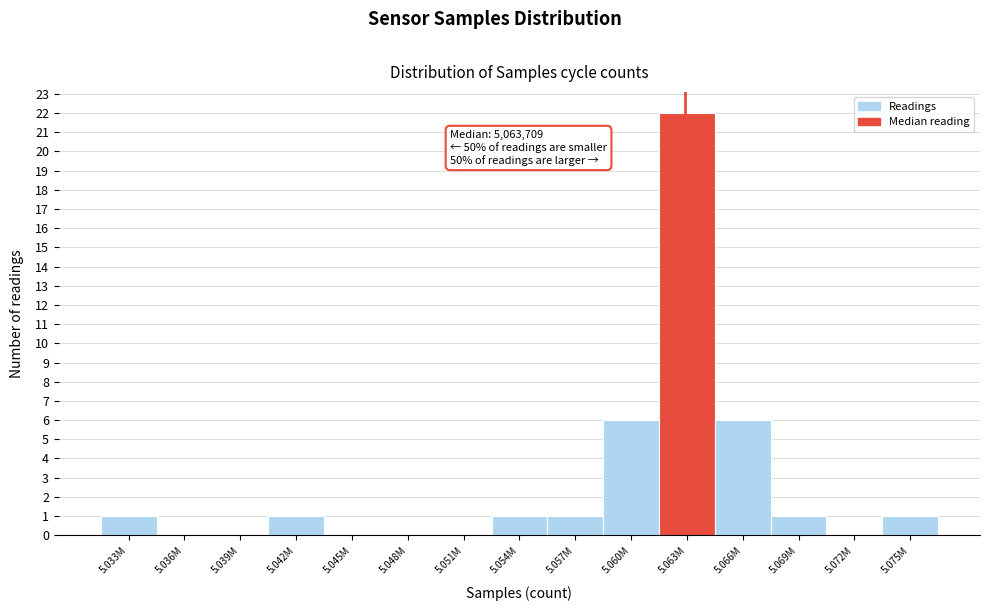

Reading left to right, transcribe all the data shown in this chart.

5.033M=1	5.036M=0	5.039M=0	5.042M=1	5.045M=0	5.048M=0	5.051M=0	5.054M=1	5.057M=1	5.060M=6	5.063M=22	5.066M=6	5.069M=1	5.072M=0	5.075M=1